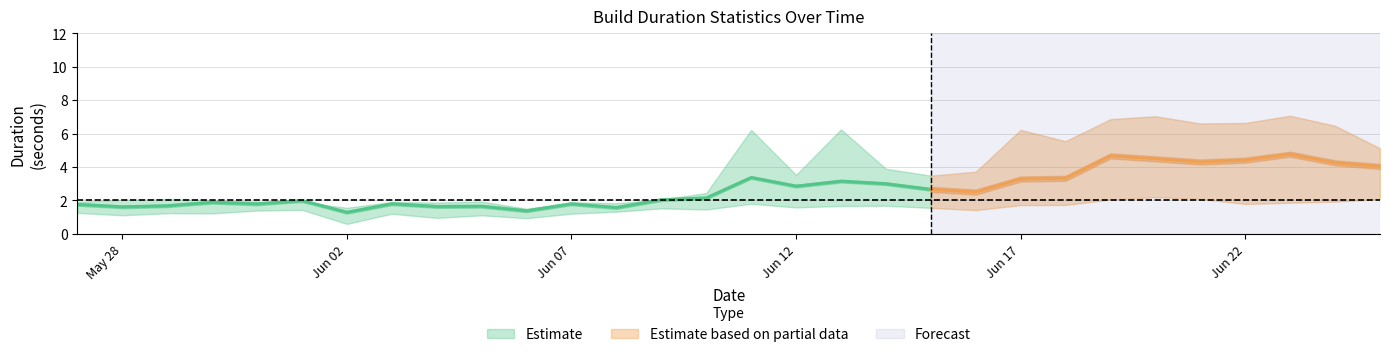

Reading right to left, what are all the values shown in this chart?

mean: 2019-06-25=4.0	2019-06-24=4.3	2019-06-23=4.8	2019-06-22=4.4	2019-06-21=4.3	2019-06-20=4.5	2019-06-19=4.7	2019-06-18=3.3	2019-06-17=3.3	2019-06-16=2.5	2019-06-15=2.7	2019-06-14=3.0	2019-06-13=3.2	2019-06-12=2.9	2019-06-11=3.4	2019-06-10=2.2	2019-06-09=2.0	2019-06-08=1.6	2019-06-07=1.8	2019-06-06=1.4	2019-06-05=1.7	2019-06-04=1.6	2019-06-03=1.8	2019-06-02=1.3	2019-06-01=2.0	2019-05-31=1.8	2019-05-30=1.9	2019-05-29=1.7	2019-05-28=1.6	2019-05-27=1.8
median: 2019-06-25=2.1	2019-06-24=1.9	2019-06-23=1.9	2019-06-22=1.8	2019-06-21=2.1	2019-06-20=2.2	2019-06-19=2.1	2019-06-18=1.7	2019-06-17=1.7	2019-06-16=1.4	2019-06-15=1.6	2019-06-14=1.7	2019-06-13=1.7	2019-06-12=1.6	2019-06-11=1.8	2019-06-10=1.5	2019-06-09=1.5	2019-06-08=1.3	2019-06-07=1.2	2019-06-06=0.9	2019-06-05=1.1	2019-06-04=1.0	2019-06-03=1.2	2019-06-02=0.6	2019-06-01=1.4	2019-05-31=1.4	2019-05-30=1.2	2019-05-29=1.2	2019-05-28=1.1	2019-05-27=1.3
p75: 2019-06-25=5.1	2019-06-24=6.5	2019-06-23=7.1	2019-06-22=6.6	2019-06-21=6.6	2019-06-20=7.0	2019-06-19=6.9	2019-06-18=5.5	2019-06-17=6.2	2019-06-16=3.7	2019-06-15=3.5	2019-06-14=3.9	2019-06-13=6.3	2019-06-12=3.5	2019-06-11=6.2	2019-06-10=2.4	2019-06-09=2.0	2019-06-08=1.8	2019-06-07=1.9	2019-06-06=1.5	2019-06-05=1.9	2019-06-04=1.9	2019-06-03=1.9	2019-06-02=1.6	2019-06-01=1.9	2019-05-31=1.9	2019-05-30=2.0	2019-05-29=2.1	2019-05-28=2.0	2019-05-27=1.9